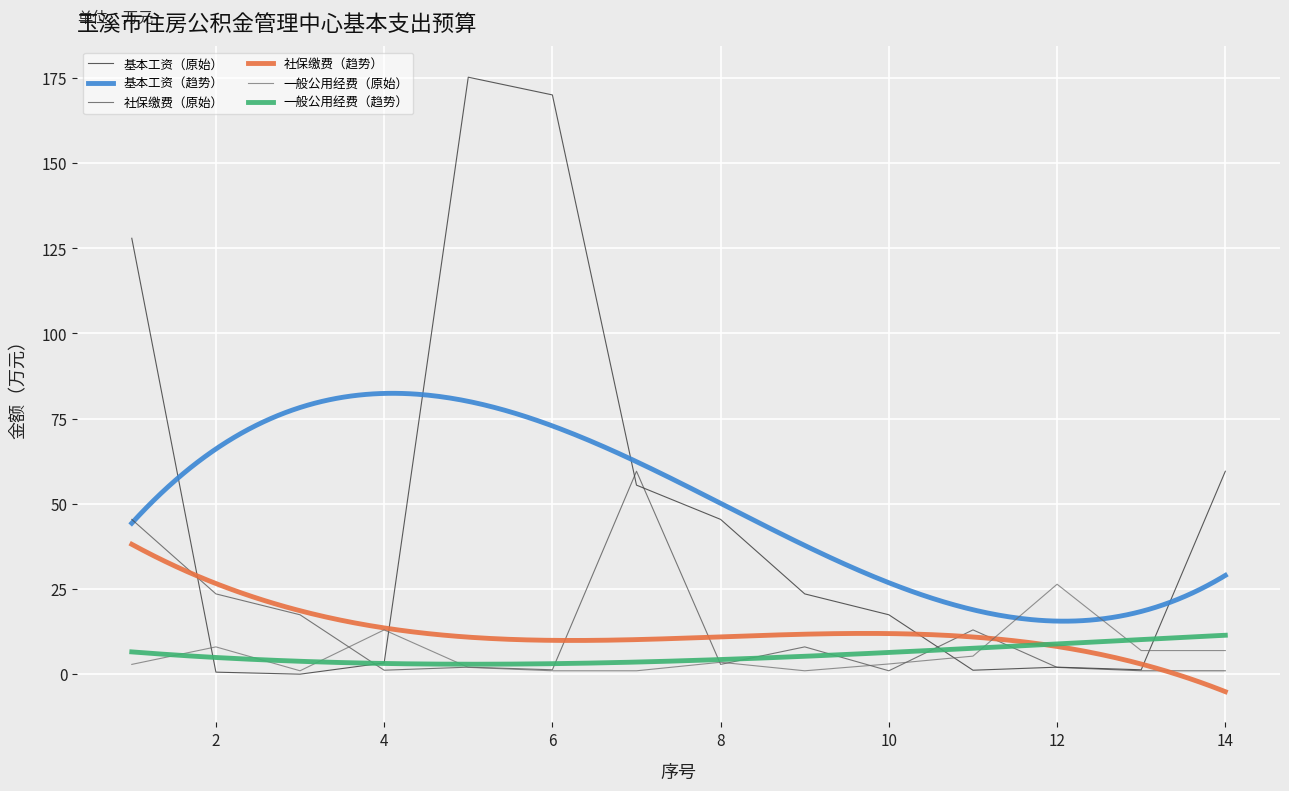

Reading left to right, list all the values displayed in this chart.

基本工资: 1=127.9	2=0.6	3=0.0	4=3.3	5=175.2	6=170.0	7=55.5	8=45.4	9=23.6	10=17.4	11=1.2	12=2.1	13=1.3	14=59.6
社保缴费: 1=45.4	2=23.6	3=17.4	4=1.2	5=2.1	6=1.3	7=59.6	8=2.9	9=8.0	10=1.0	11=13.0	12=2.0	13=1.0	14=1.0
一般公用经费: 1=2.9	2=8.0	3=1.0	4=13.0	5=2.0	6=1.0	7=1.0	8=3.5	9=1.0	10=3.0	11=5.3	12=26.4	13=6.9	14=6.9